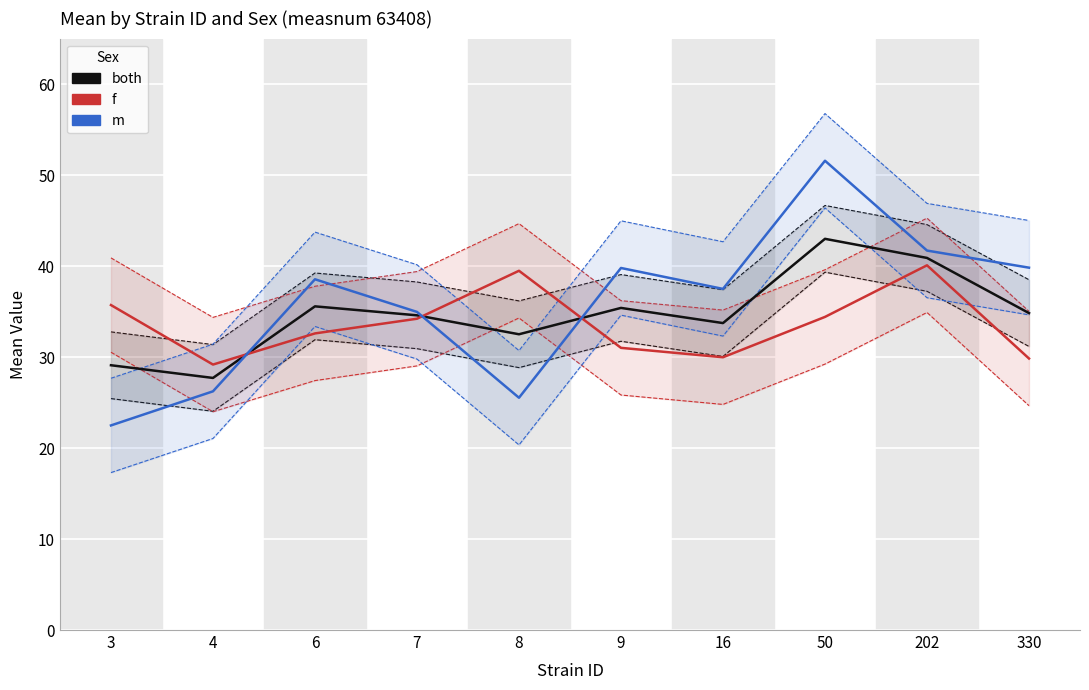

What is the difference between the highest and lowest values at 8?

14.0